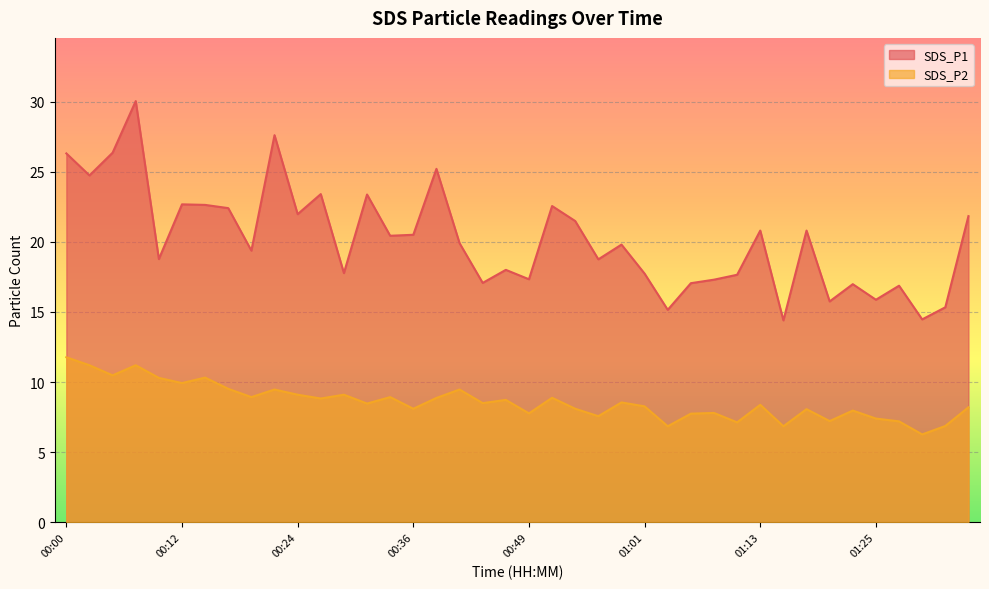

True or false: SDS_P2 and SDS_P1 cross at least once.

False